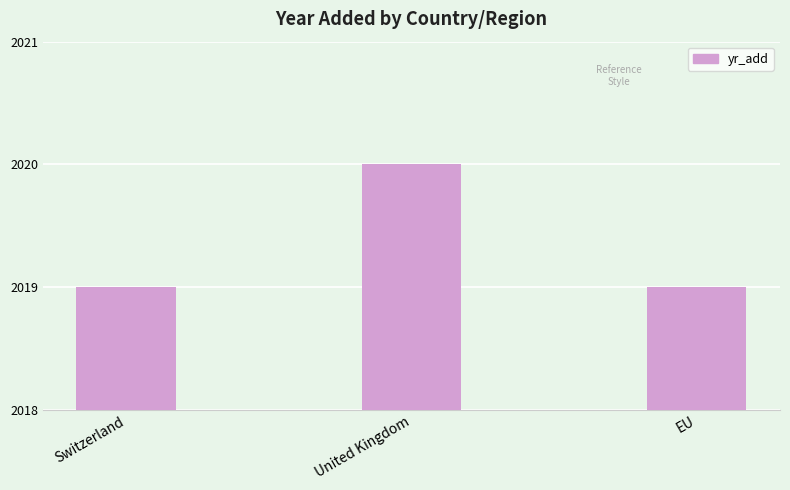

Read the value at United Kingdom.

2020